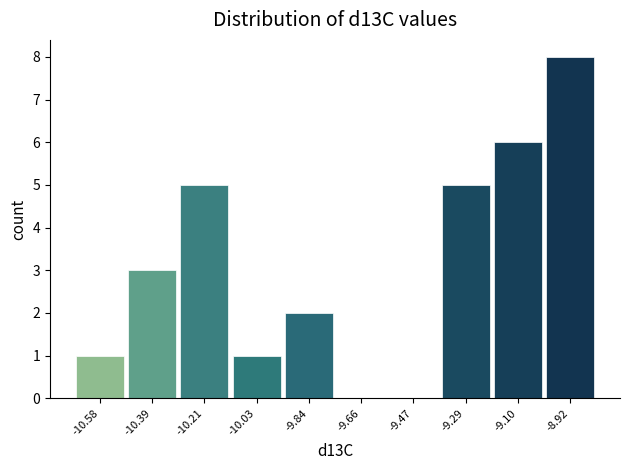

Over which range of the x-axis is the bar tallest?

-9.00 to -8.82